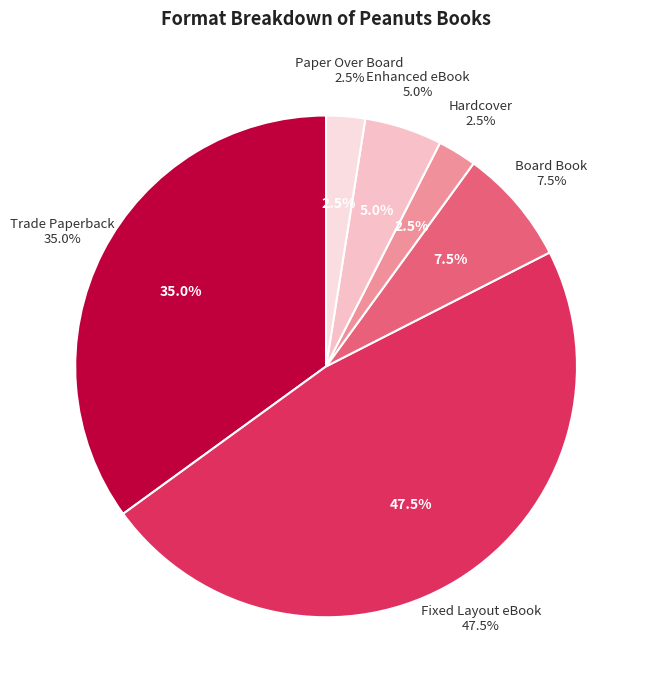

To the nearest percent, what is the difference between the largest and smallest slice percentages?

45%